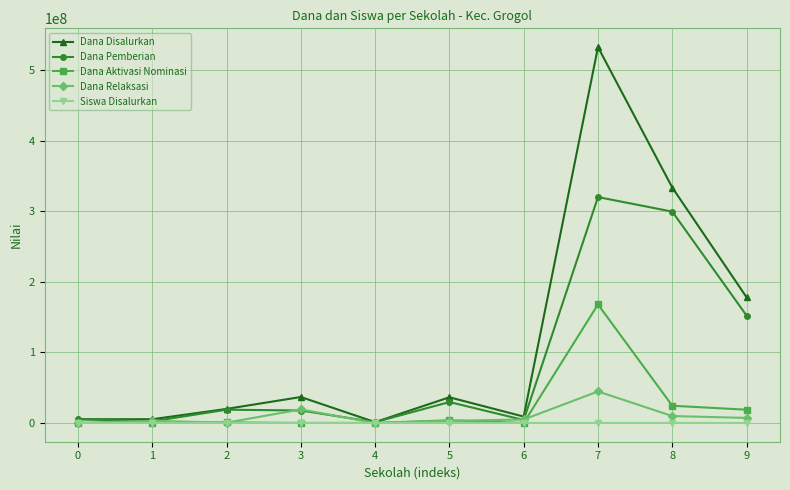

The value of Dana Disalurkan at 9 is 178125000. True or false?

True